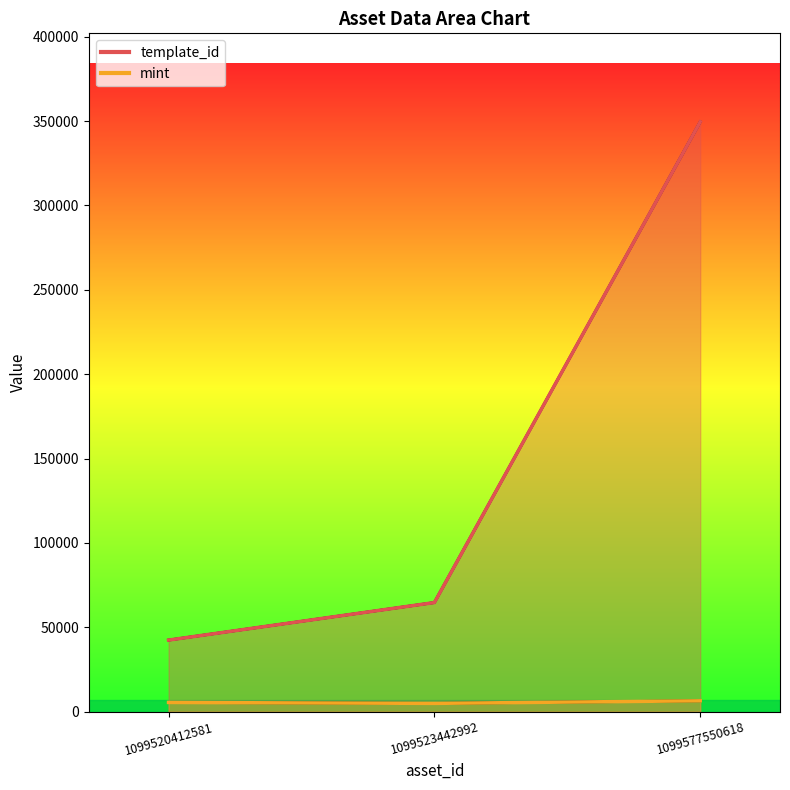

What is the lowest value of the mint series?

4913